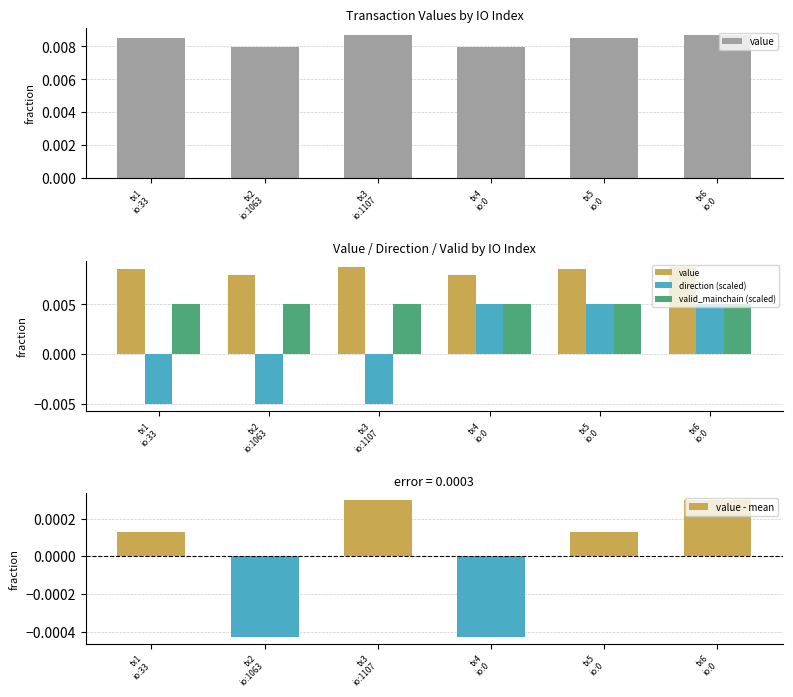

At tx2
io:1063, list the series in order from smallest to largest.

direction (scaled), value - mean, valid_mainchain (scaled), value